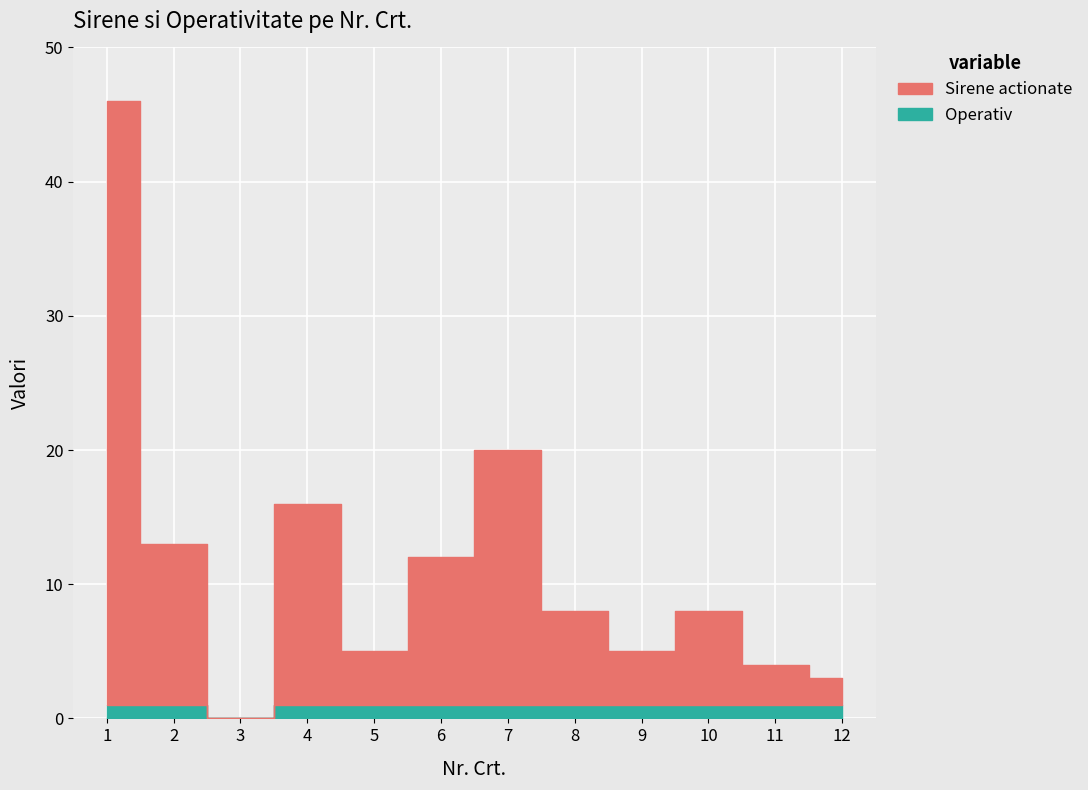

Is it true that Operativ equals 0 at 5?

False